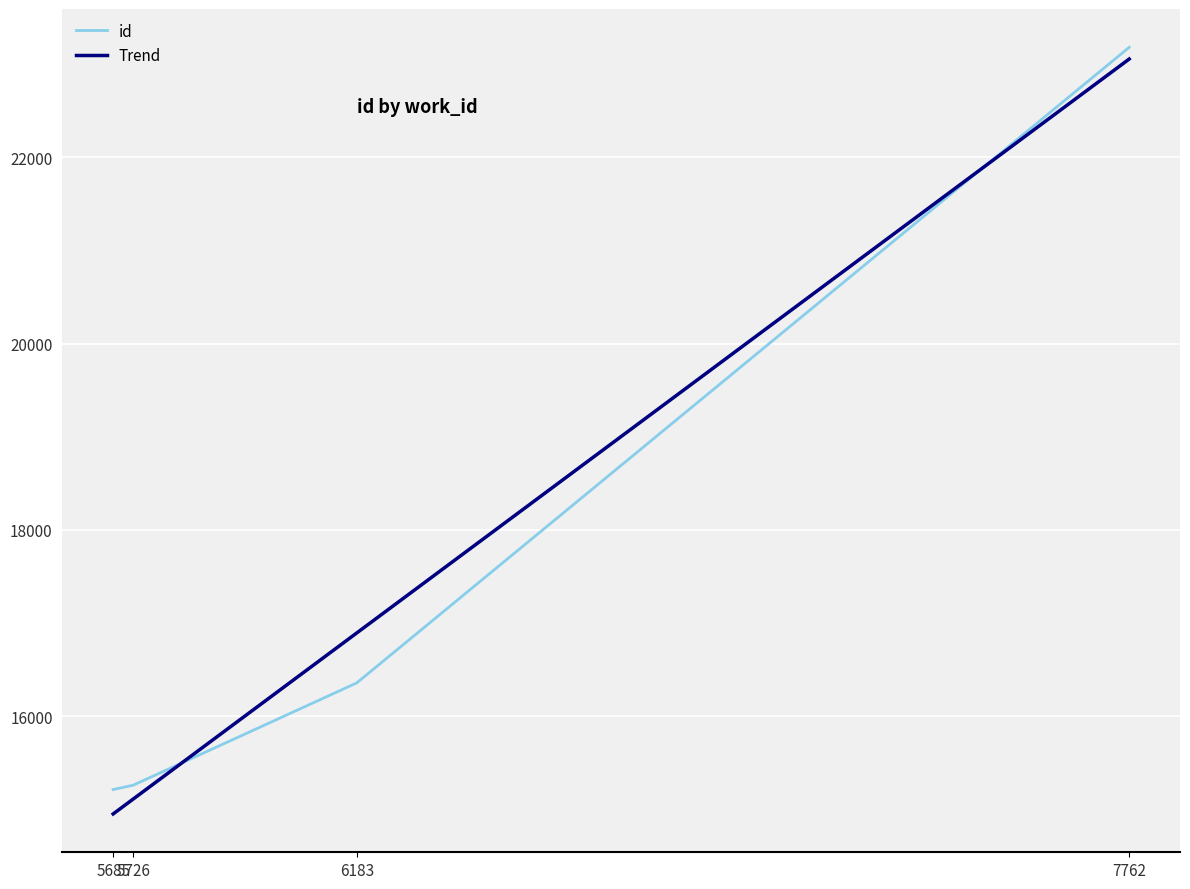

At which category does the chart reach its minimum across all series?

5685